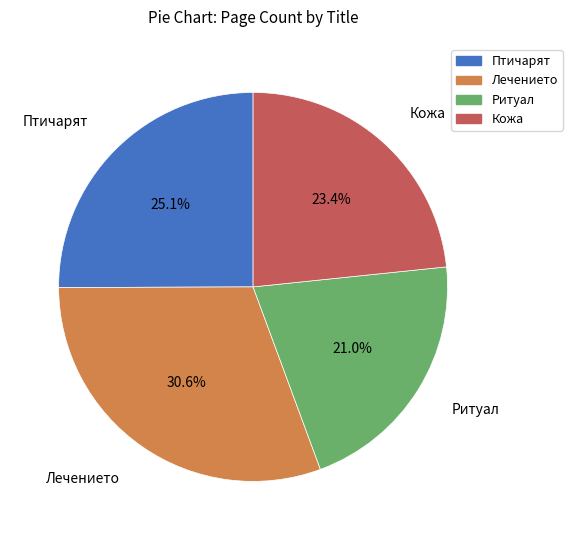

Do Ритуал and Лечението together represent more than half of the pie?

Yes